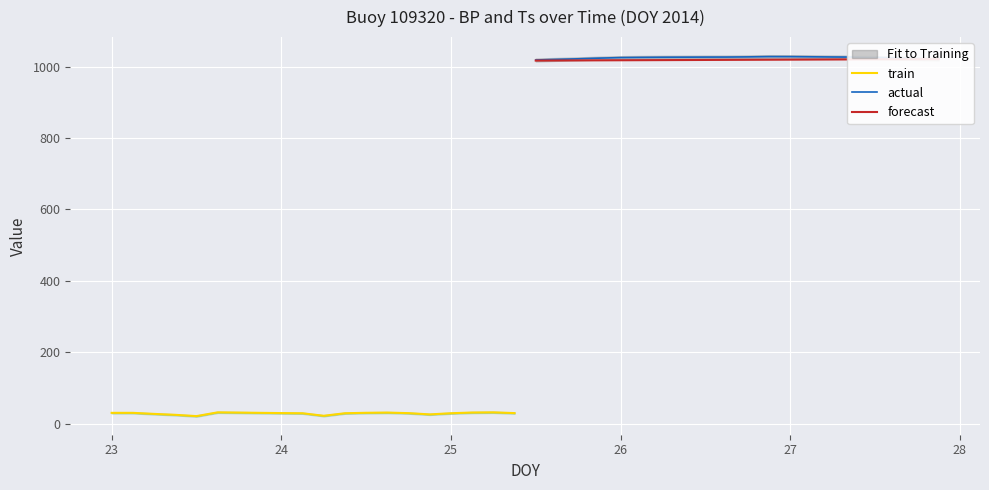

What is the average value of the forecast series?

1019.1